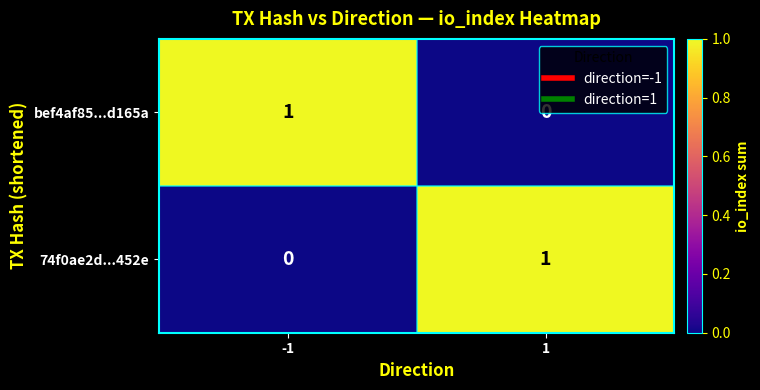

The 74f0ae2d...452e series shows 0 at 1. True or false?

False